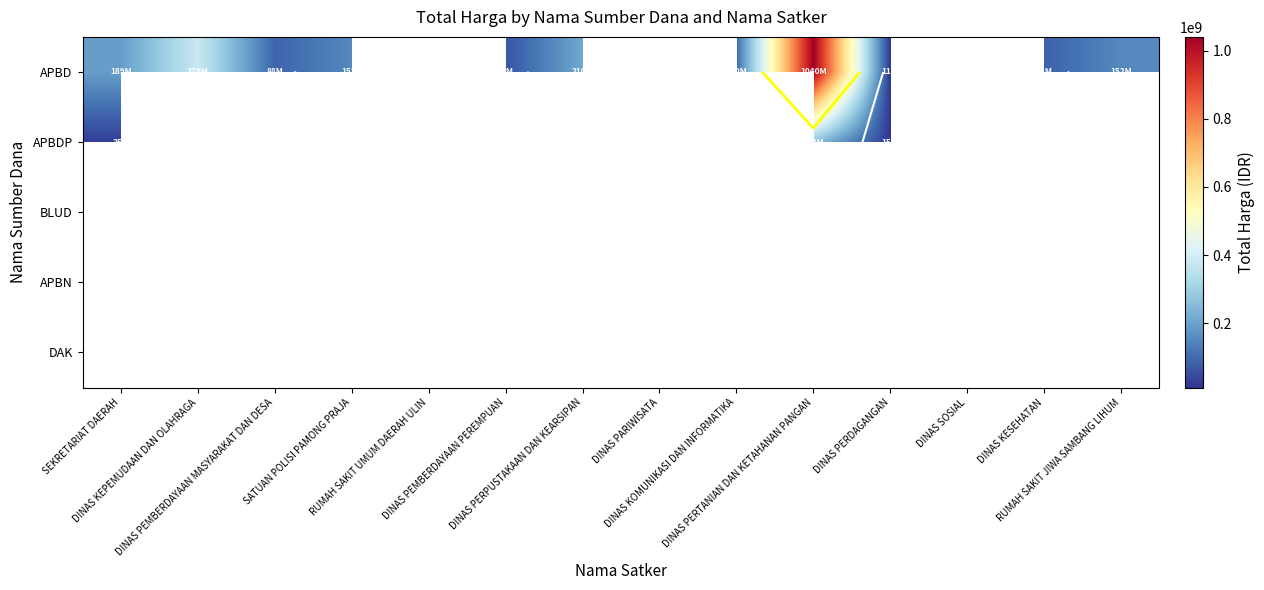

How many distinct data groups are displayed?

5